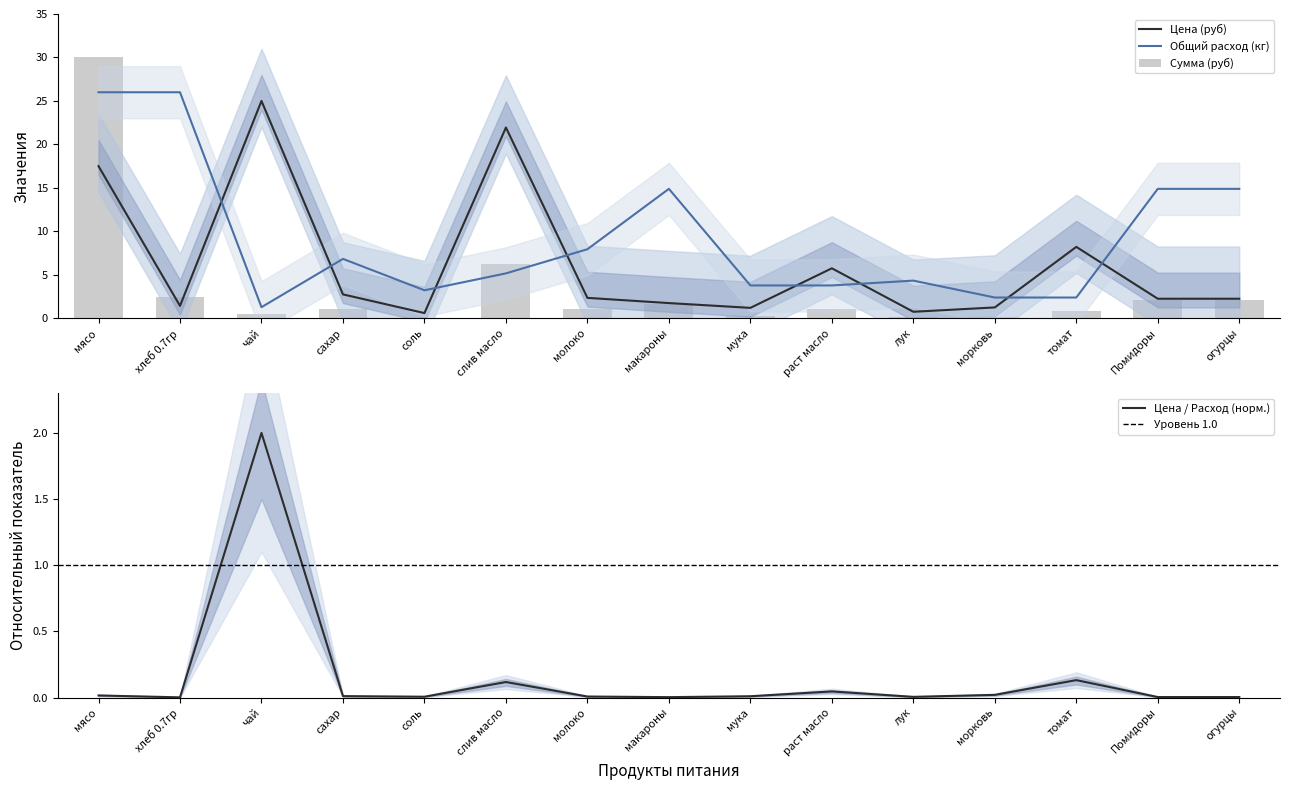

What position from the right is сахар?

12